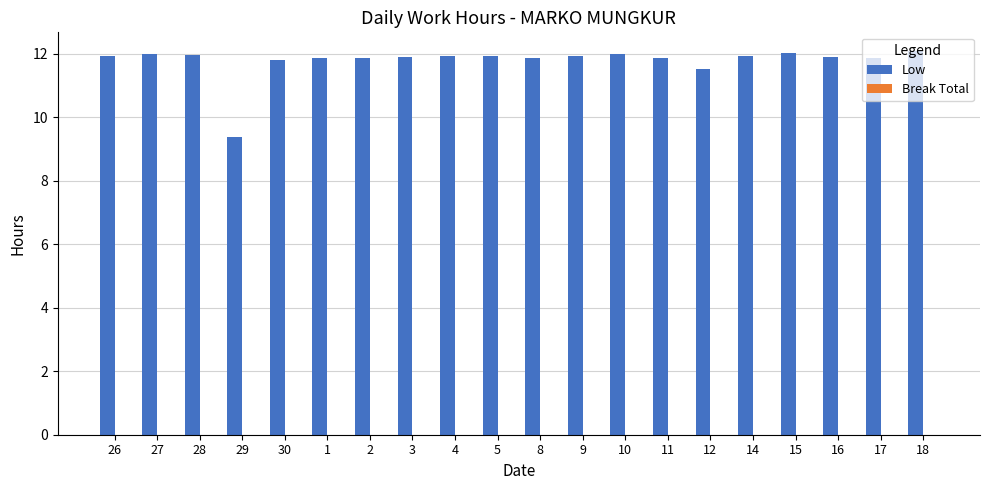

What is the label of the 14th bar from the left?

11